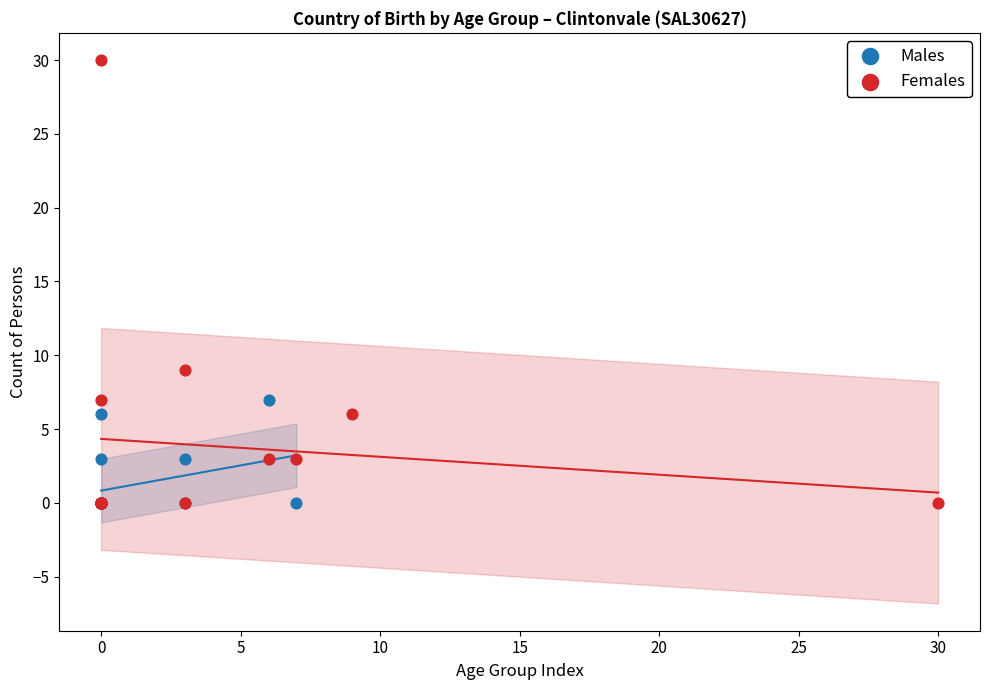

Which series contains the highest Y value?

Females